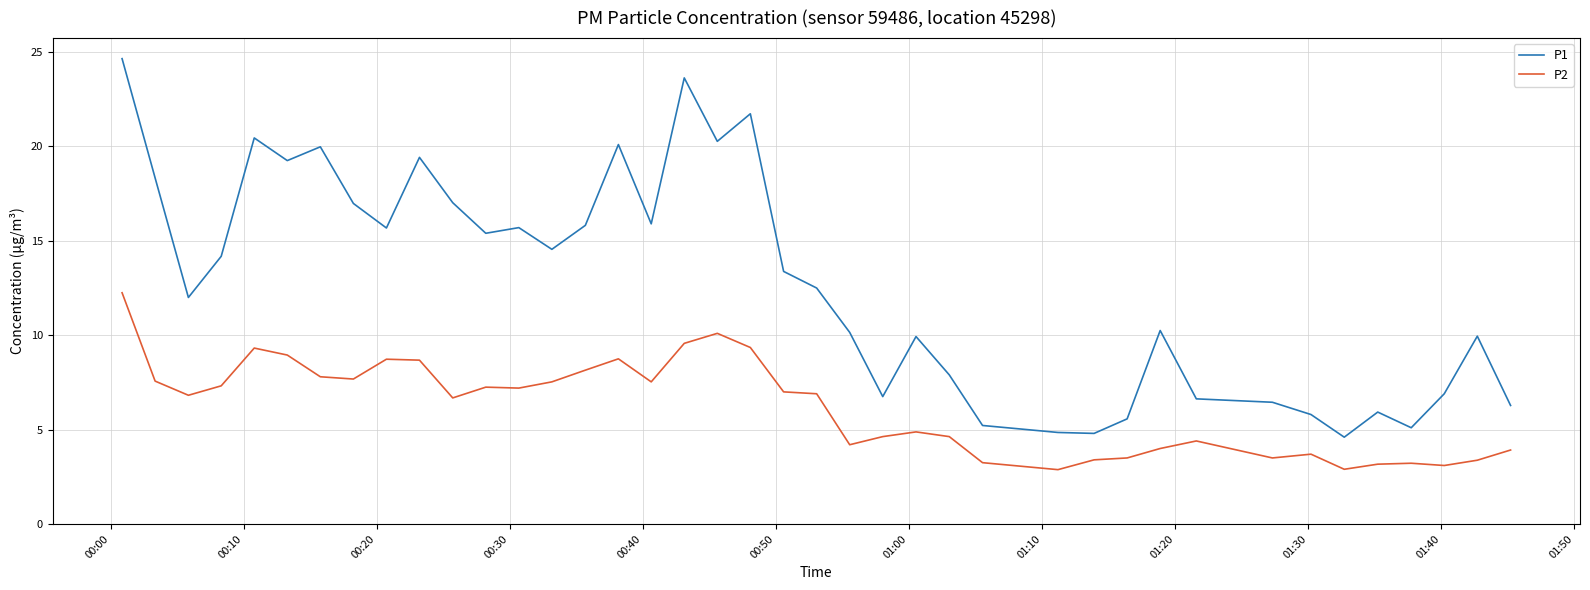

Which series has the largest range (max minus min)?

P1